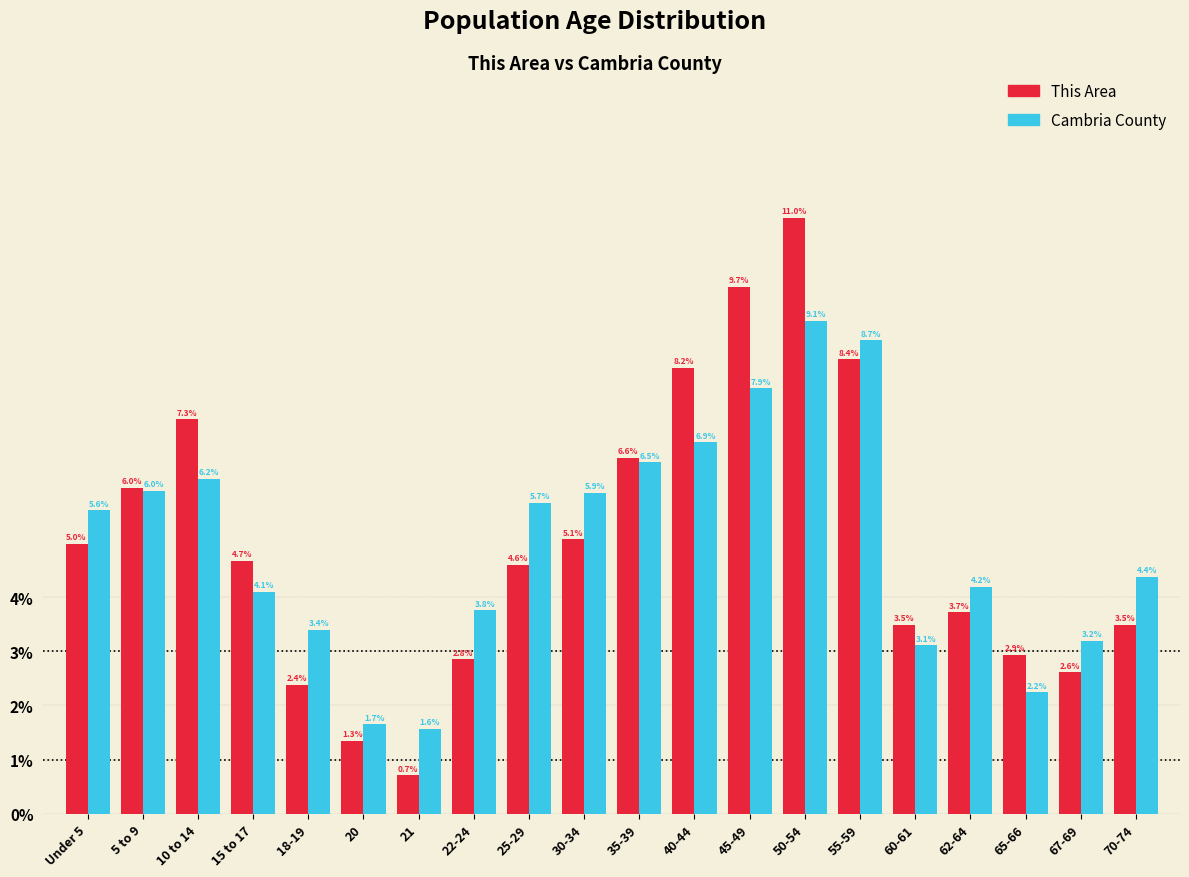

Reading left to right, list all the values displayed in this chart.

This Area: Under 5=5.0	5 to 9=6.0	10 to 14=7.3	15 to 17=4.7	18-19=2.4	20=1.3	21=0.7	22-24=2.8	25-29=4.6	30-34=5.1	35-39=6.6	40-44=8.2	45-49=9.7	50-54=11.0	55-59=8.4	60-61=3.5	62-64=3.7	65-66=2.9	67-69=2.6	70-74=3.5
Cambria County: Under 5=5.6	5 to 9=6.0	10 to 14=6.2	15 to 17=4.1	18-19=3.4	20=1.7	21=1.6	22-24=3.8	25-29=5.7	30-34=5.9	35-39=6.5	40-44=6.9	45-49=7.9	50-54=9.1	55-59=8.7	60-61=3.1	62-64=4.2	65-66=2.2	67-69=3.2	70-74=4.4